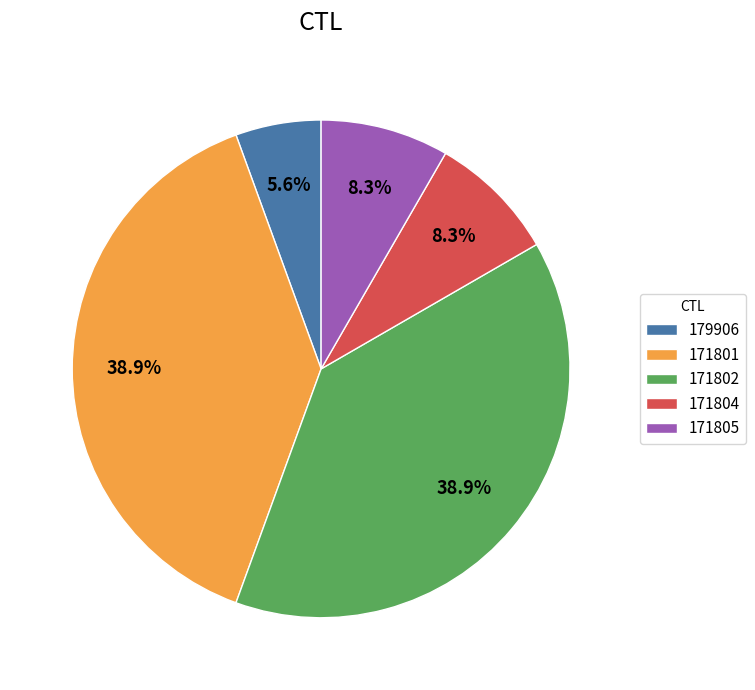

Does 171805 account for over 50% of the chart?

No